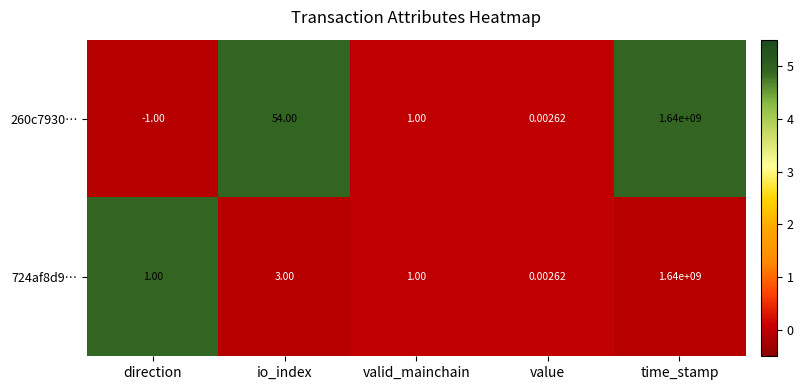

Where is 724af8d9… nearest to the value 820000000?

io_index